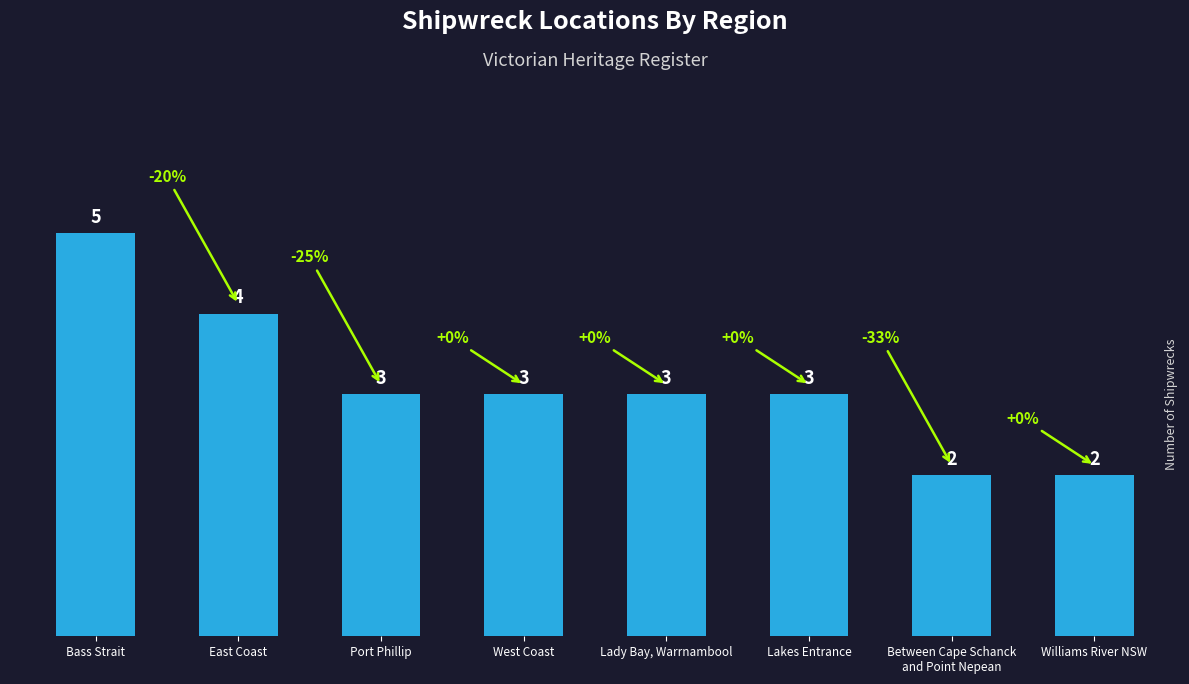

What is the sum of the values at Port Phillip and Bass Strait?

8